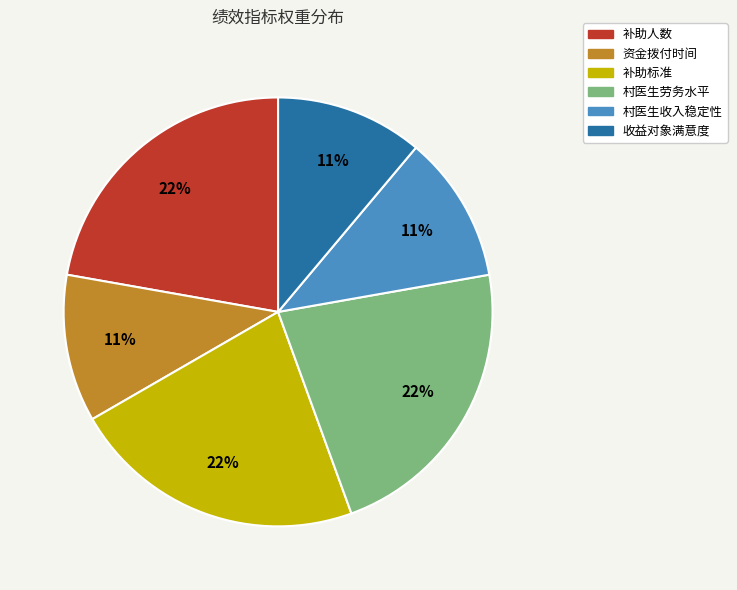

To the nearest percent, what is the combined percentage of 补助人数 and 村医生收入稳定性?

33%